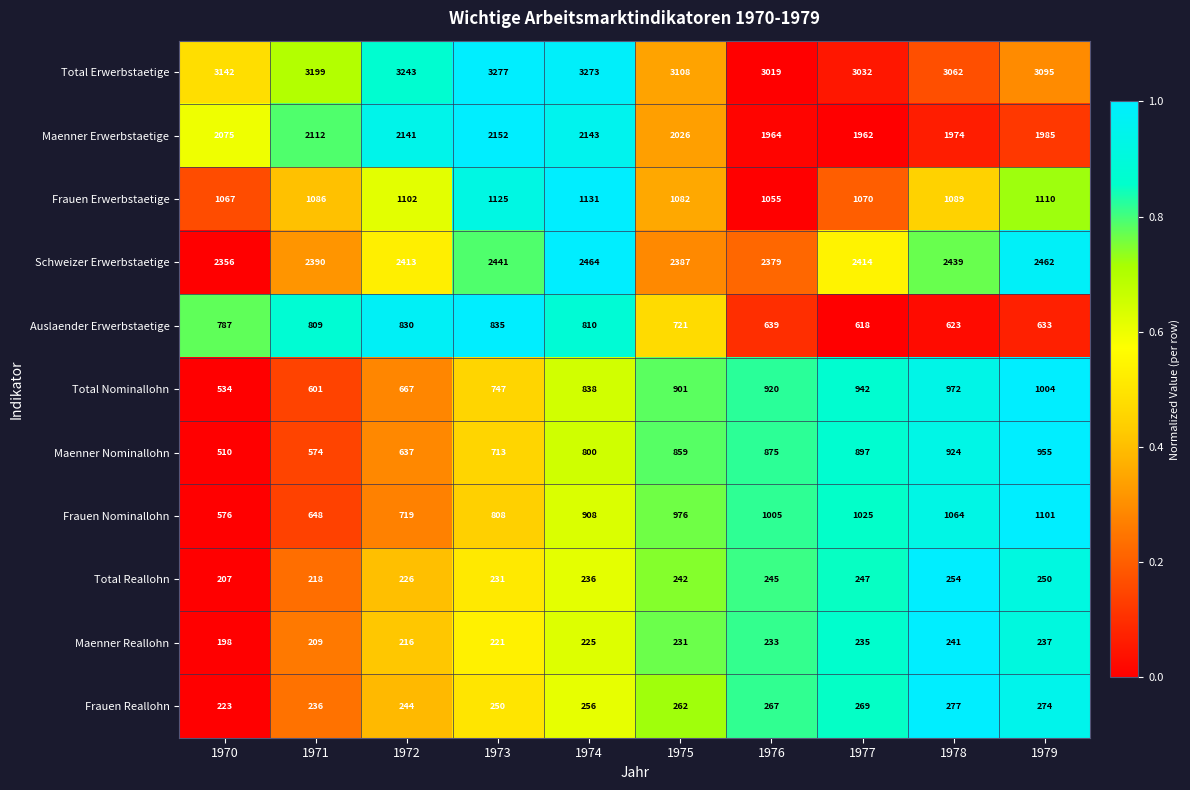

What is the greatest value displayed?

3277